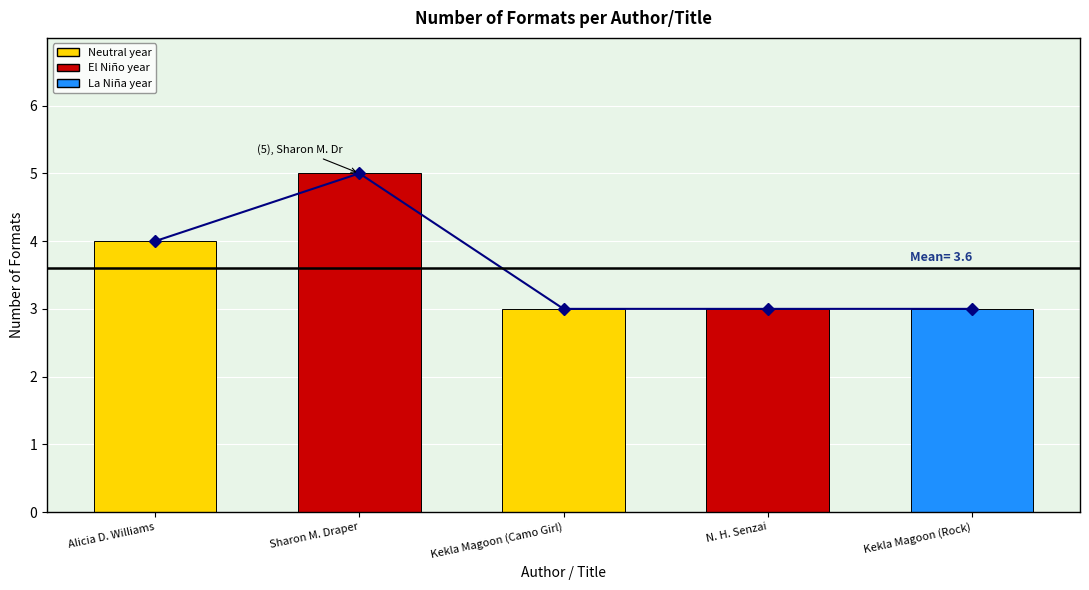

Reading left to right, list all the values displayed in this chart.

Trend Line: Alicia D. Williams=4	Sharon M. Draper=5	Kekla Magoon (Camo Girl)=3	N. H. Senzai=3	Kekla Magoon (Rock)=3
Number of Formats: Alicia D. Williams=4	Sharon M. Draper=5	Kekla Magoon (Camo Girl)=3	N. H. Senzai=3	Kekla Magoon (Rock)=3